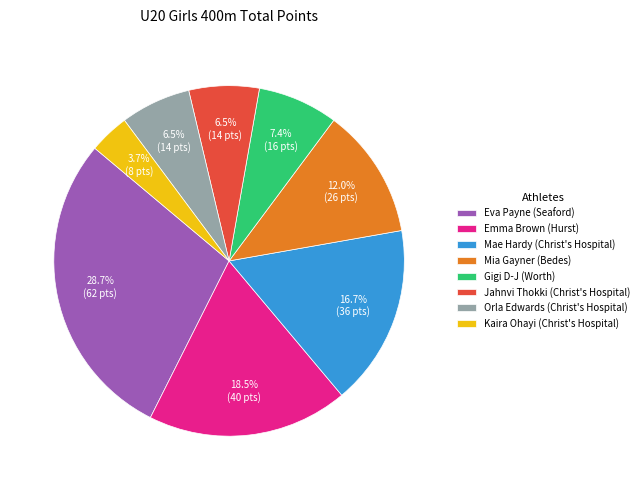

Does any single category account for the majority?

No